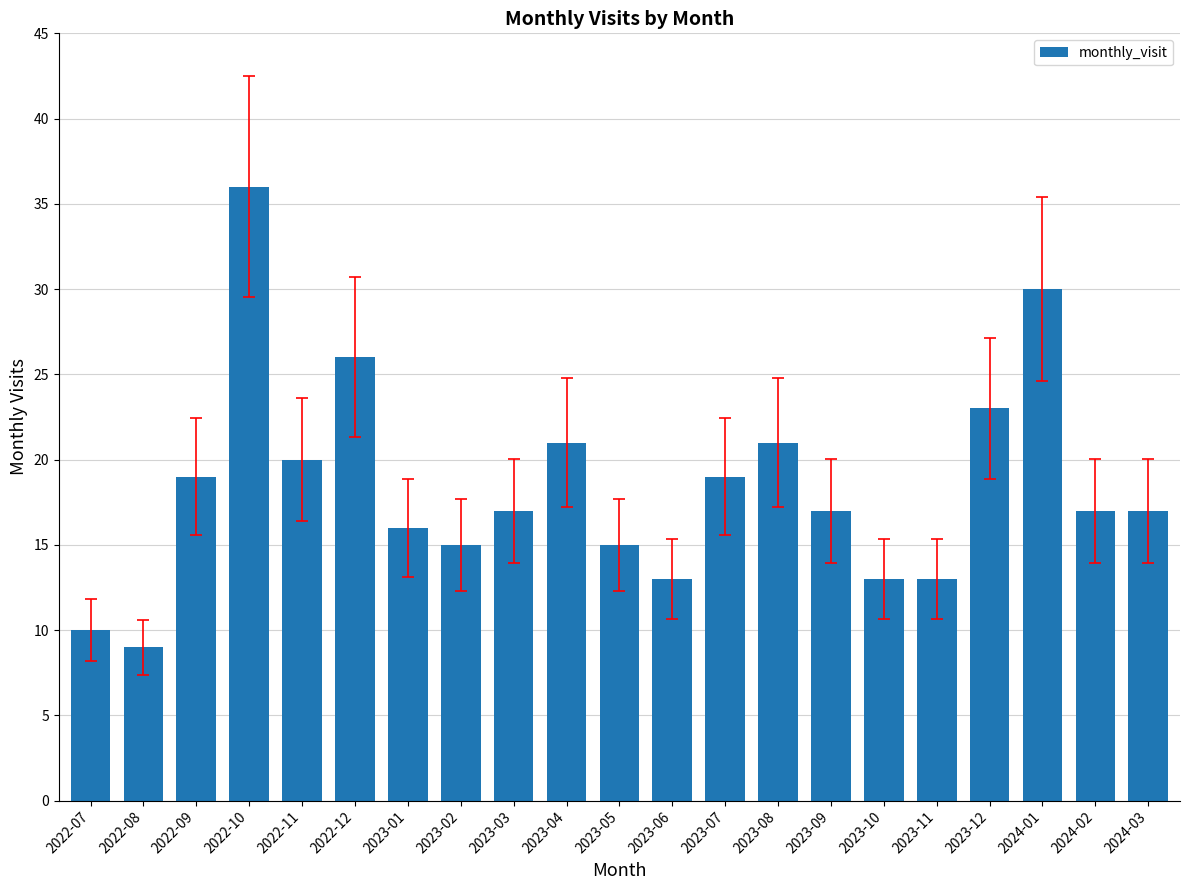

Approximately how many times larger is the value at 2022-07 compared to 2023-02?

0.7